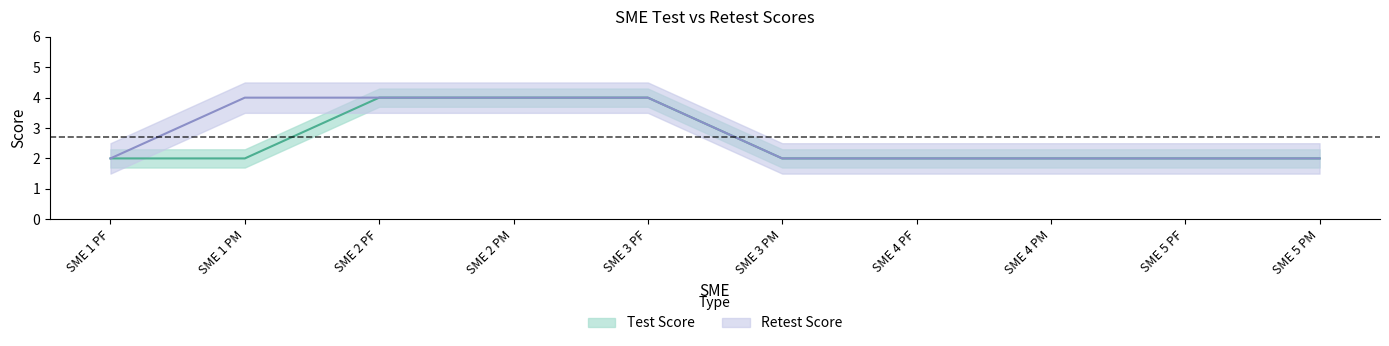

Which series has the largest range (max minus min)?

Test Score